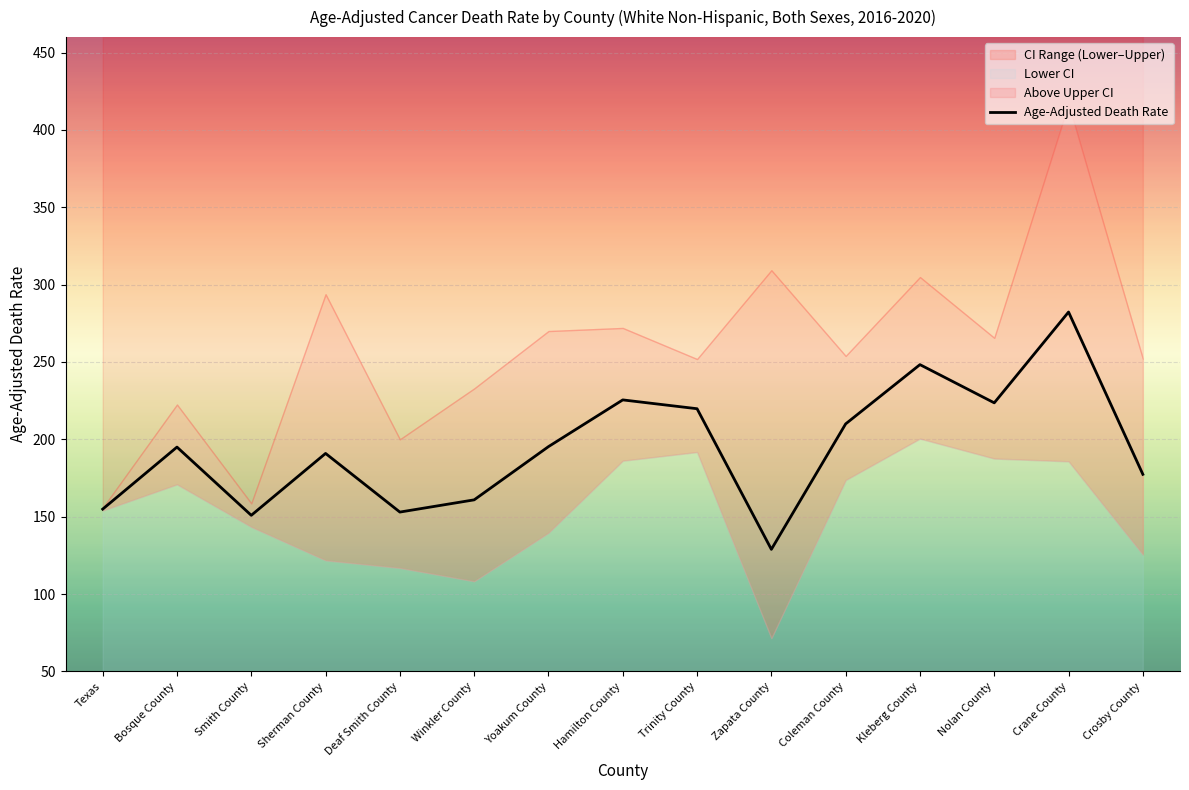

How many interior local peaks (higher than both neighbors) does the data have?

5